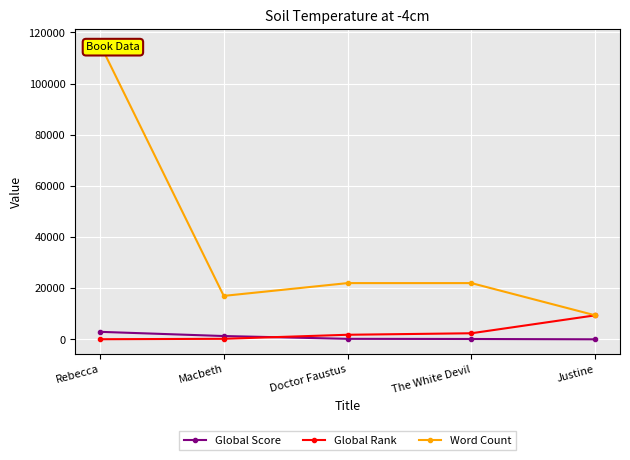

Between which two adjacent categories do Global Rank and Global Score first intersect?

Macbeth and Doctor Faustus